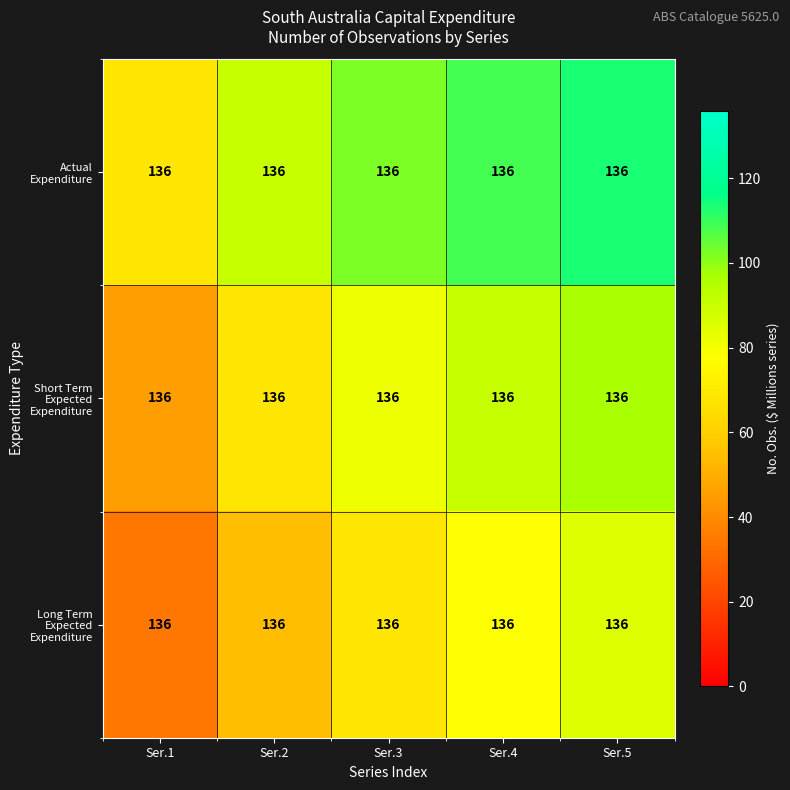

How many data points does each series have?

5